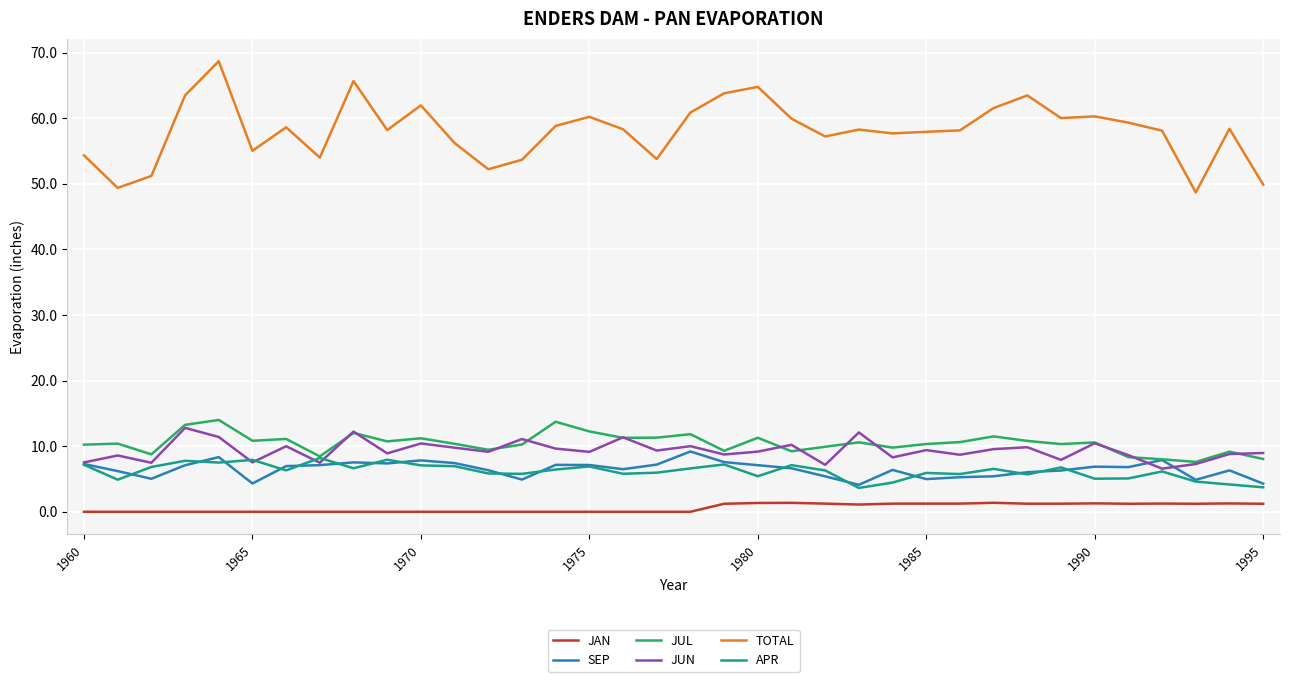

Which series has the largest total across all categories?

TOTAL